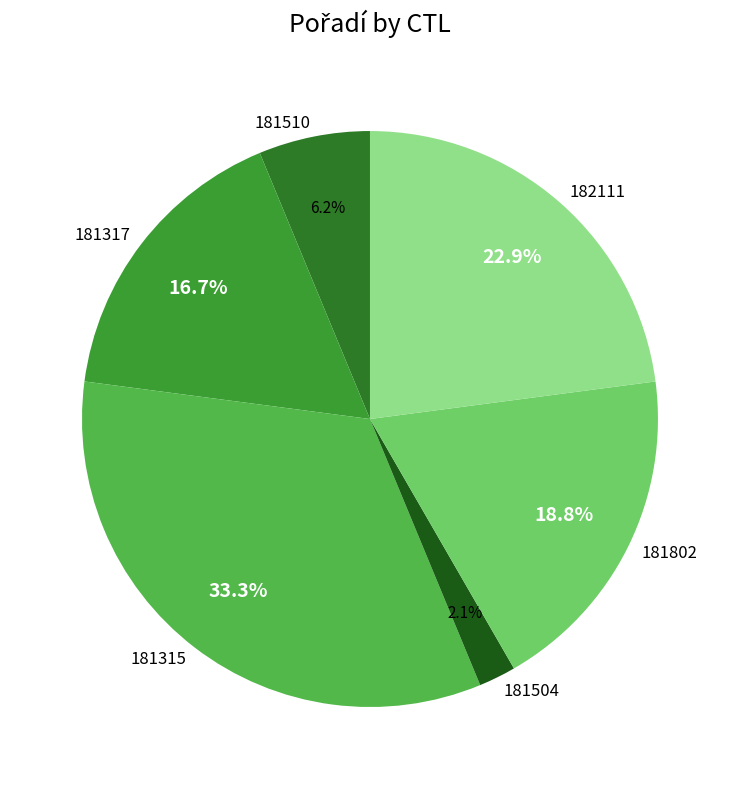

To the nearest percent, what portion does 181802 represent?

19%